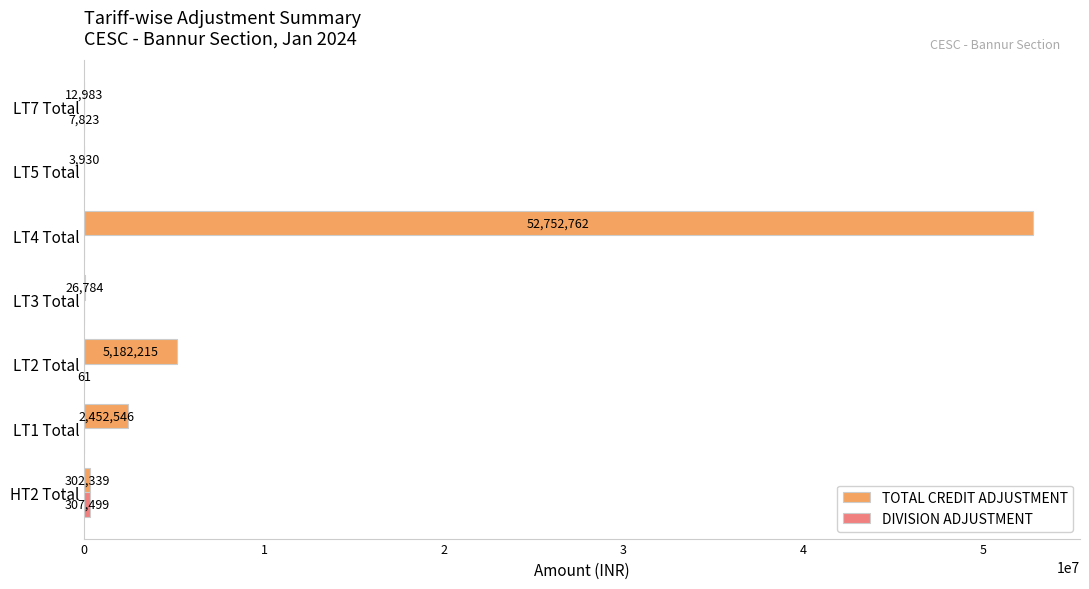

Between LT1 Total and LT4 Total, which series saw the biggest shift?

TOTAL CREDIT ADJUSTMENT